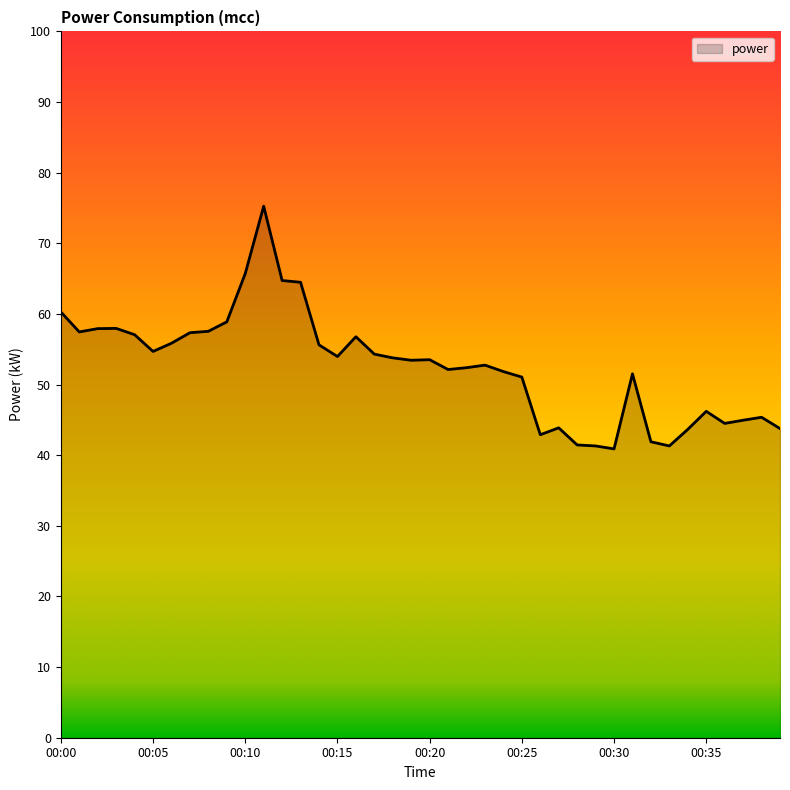

Where does the data first go above 53?

00:00